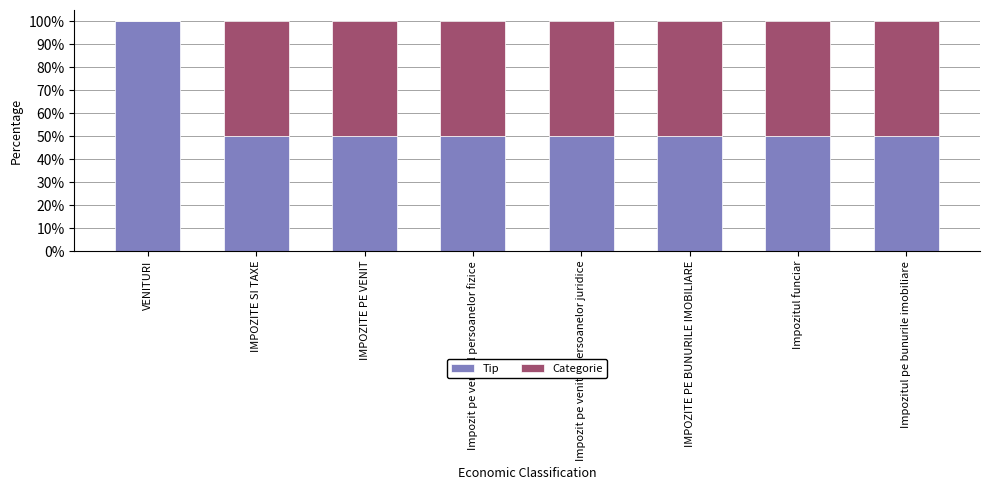

True or false: Tip has a value of 86 at IMPOZITE PE BUNURILE IMOBILIARE.

False